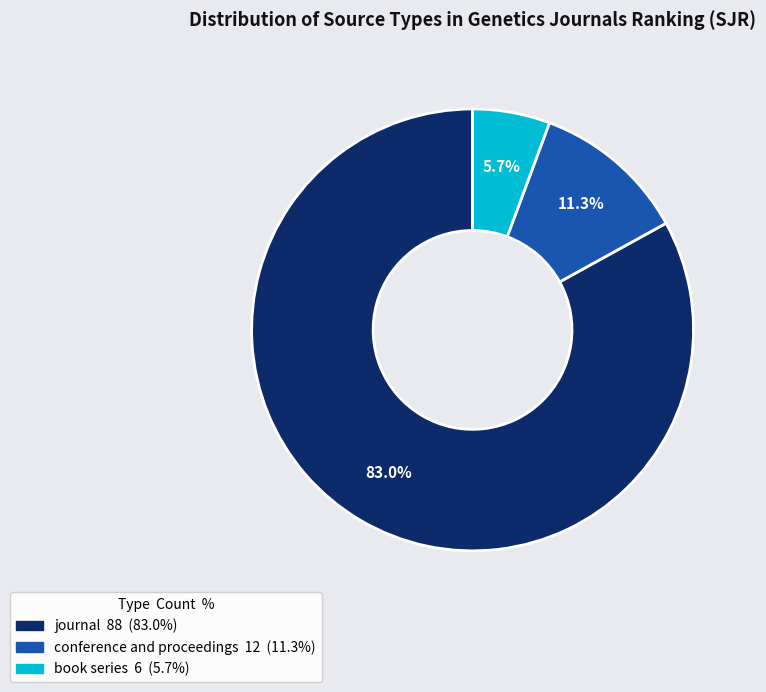

To the nearest percent, what portion does conference and proceedings represent?

11%